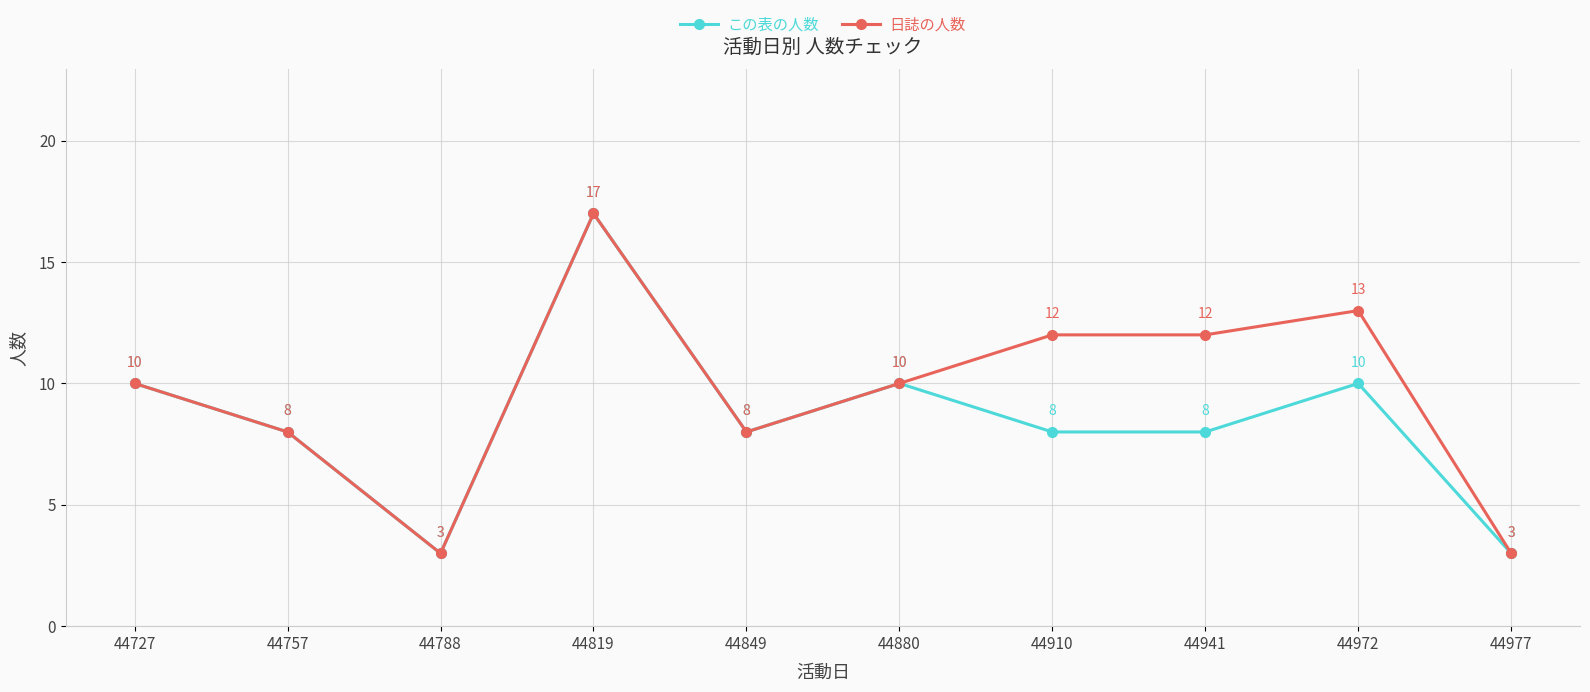

What is the total value across all series at 44757?

16